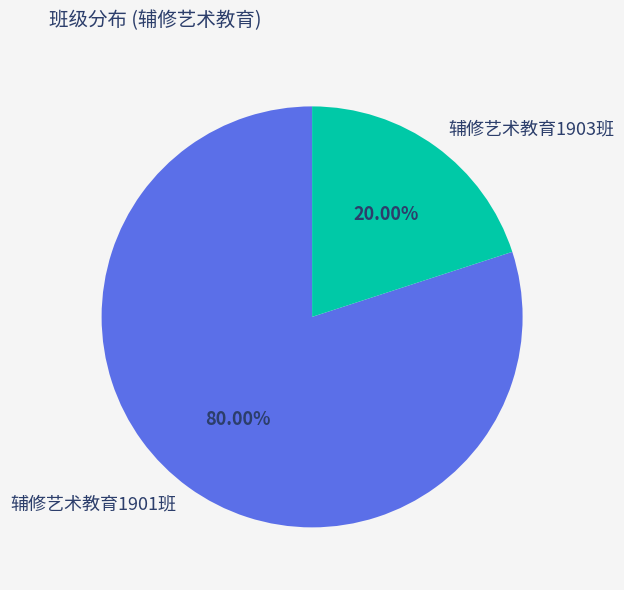

Which category has the smallest portion of the pie?

辅修艺术教育1903班